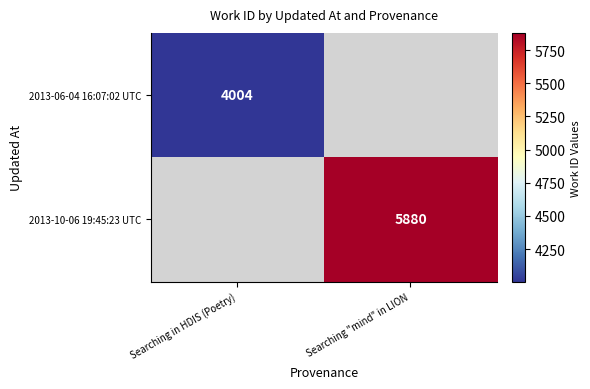

At how many categories does at least one series exceed 5362?

1